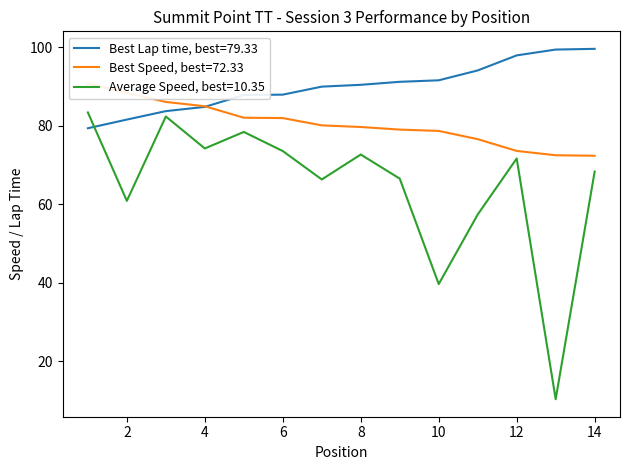

The Average Speed, best=10.35 series shows 8.4 at 10. True or false?

False